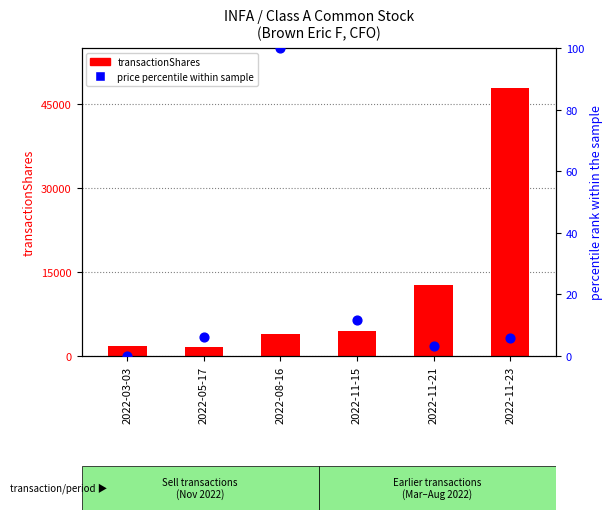

At how many categories does at least one series exceed 33213?

1